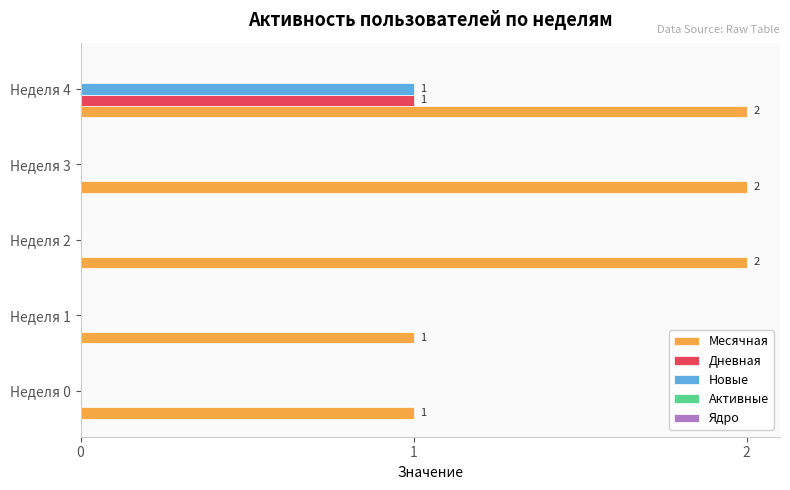

Which category has the highest value in the Новые series?

Неделя 4